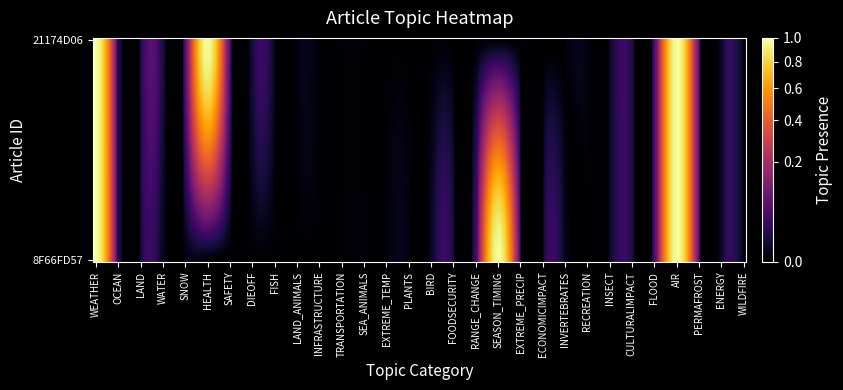

Reading right to left, extract all data points from this chart.

8F66FD57-27B3-4CF4-95D5-E515D29157B2: 0	0	0	1	0	0	0	0	0	0	0	1	0	0	0	0	0	0	0	0	0	0	0	0	0	0	0	0	0	1
21174D06-D1D9-4C5A-8EDF-5C6BEA77DC92: 0	0	0	1	0	0	0	0	0	0	0	0	0	0	0	0	0	0	0	0	0	0	0	0	1	0	0	0	0	1